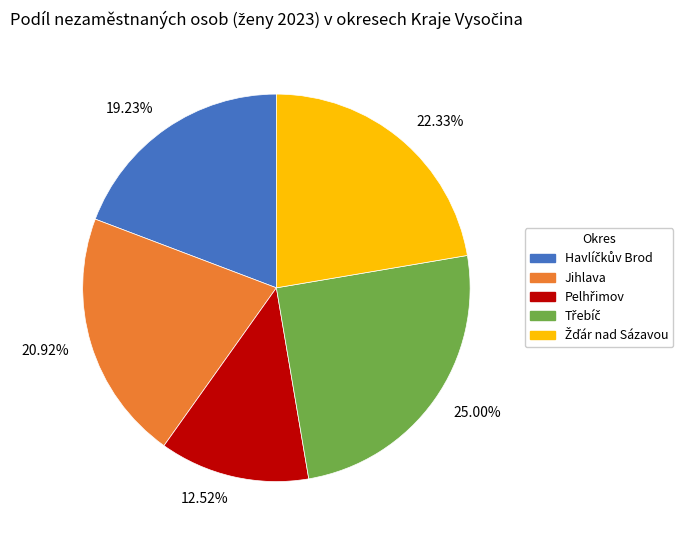

Does any single category account for the majority?

No